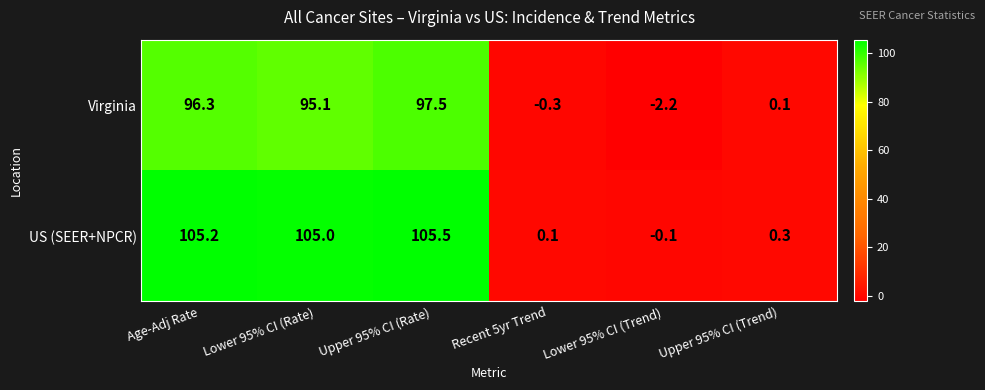

How many distinct data groups are displayed?

2